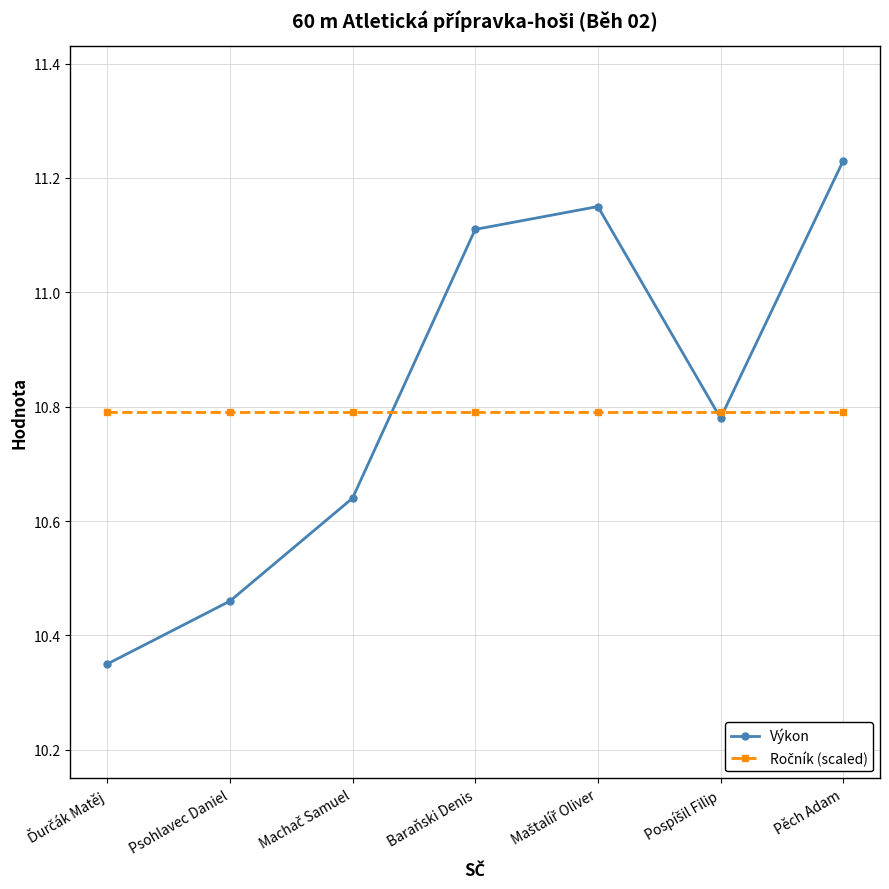

Which series has the largest range (max minus min)?

Výkon